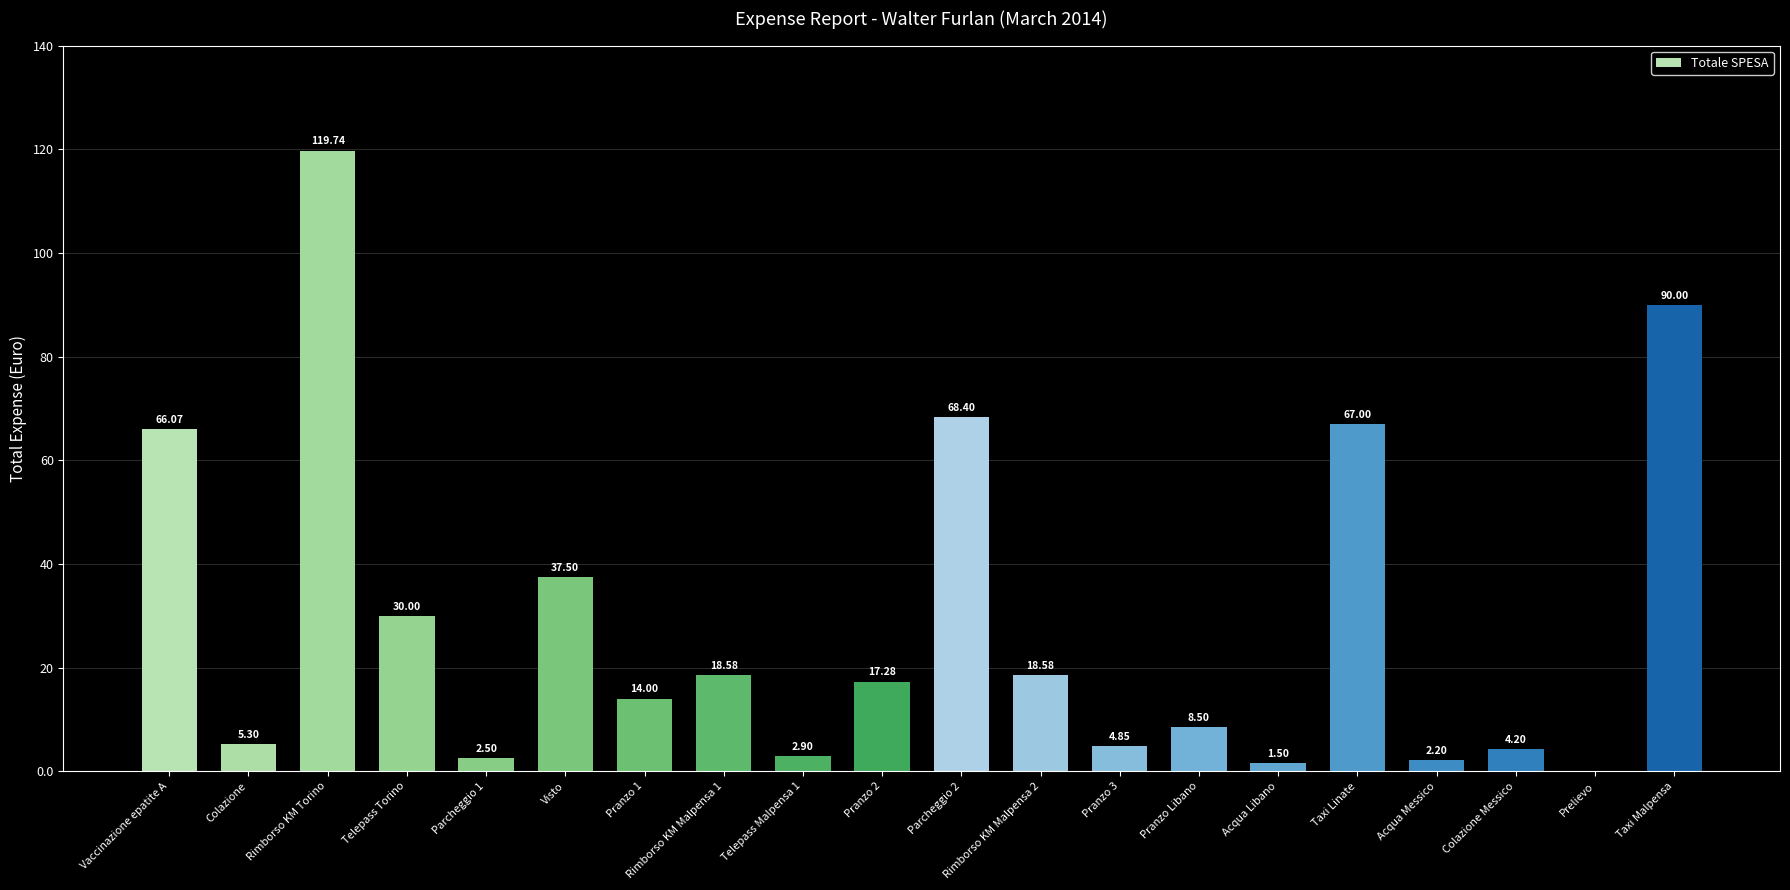

What is the sum of the values at Colazione and Taxi Linate?

72.3